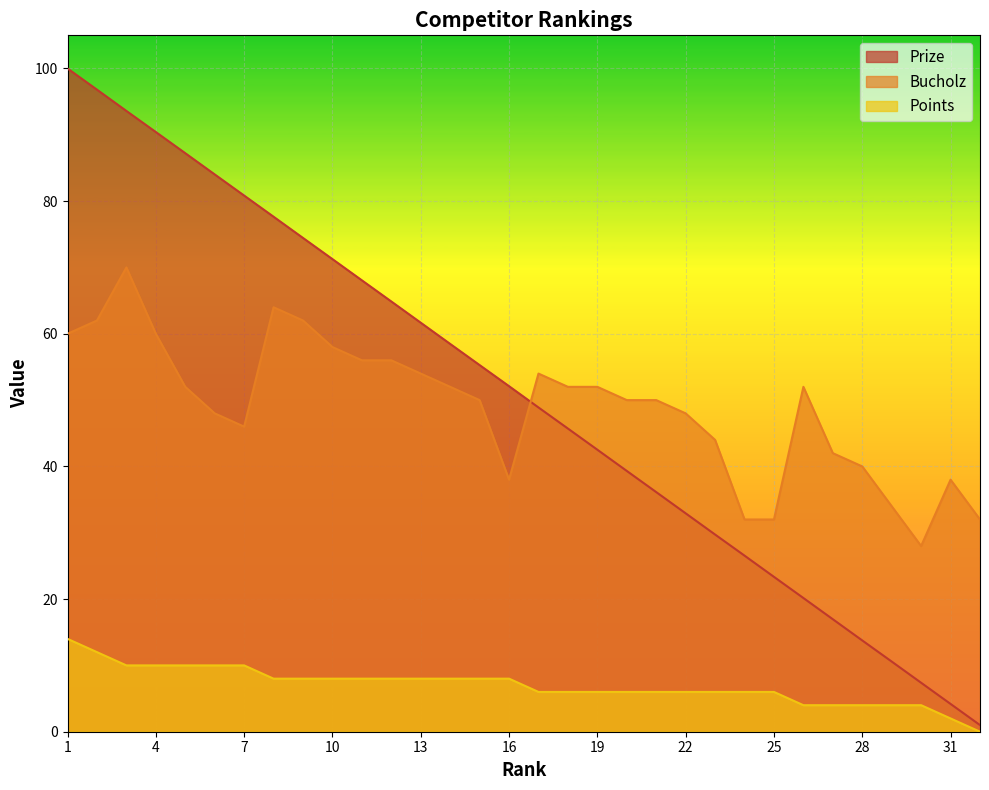

What is the greatest value displayed?

100.0